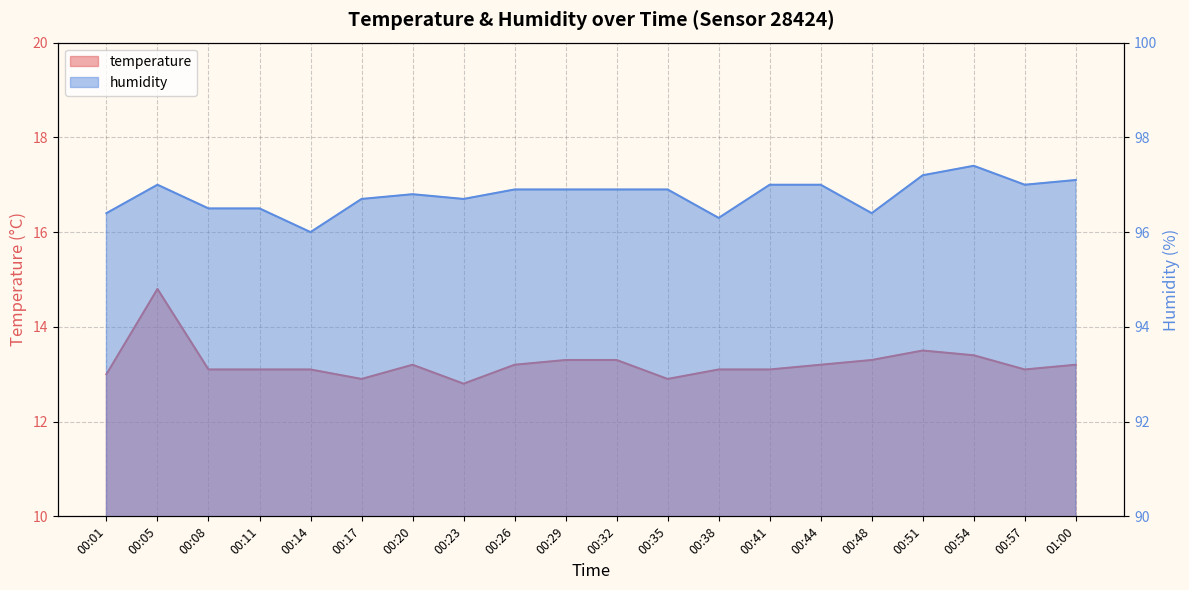

What is the label of the 19th point from the right?

00:05